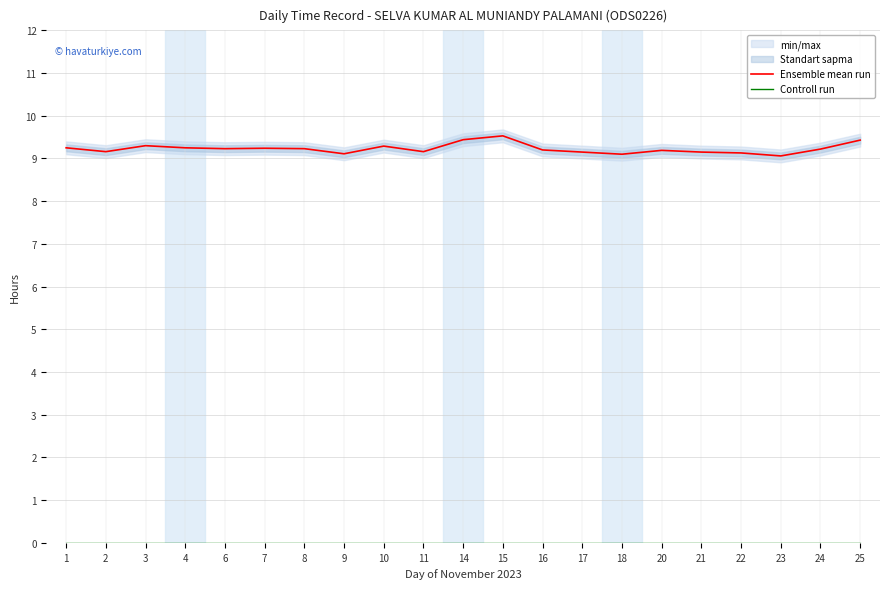

Reading left to right, transcribe all the data shown in this chart.

Ensemble mean run: 1=9.2	2=9.2	3=9.3	4=9.2	6=9.2	7=9.2	8=9.2	9=9.1	10=9.3	11=9.2	14=9.4	15=9.5	16=9.2	17=9.2	18=9.1	20=9.2	21=9.2	22=9.1	23=9.1	24=9.2	25=9.4
Controll run: 1=0.0	2=0.0	3=0.0	4=0.0	6=0.0	7=0.0	8=0.0	9=0.0	10=0.0	11=0.0	14=0.0	15=0.0	16=0.0	17=0.0	18=0.0	20=0.0	21=0.0	22=0.0	23=0.0	24=0.0	25=0.0